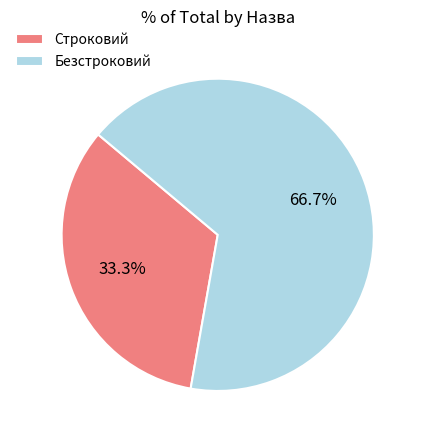

To the nearest percent, what is the average slice percentage?

50%